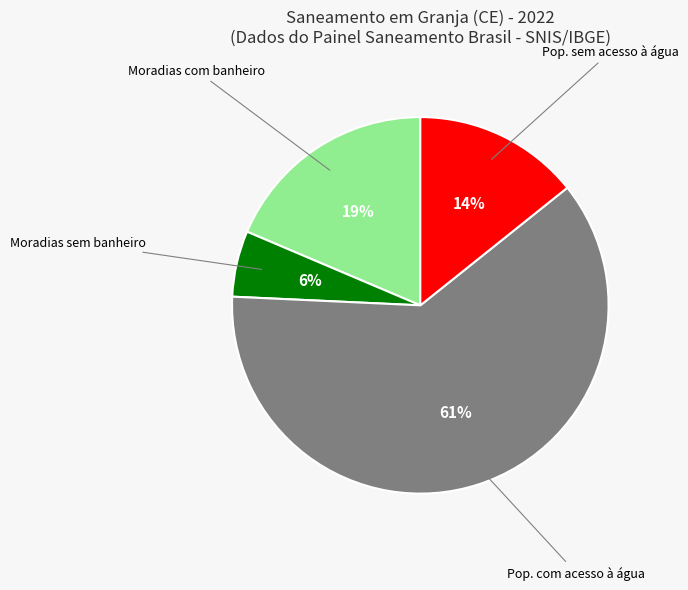

How many segments does this pie chart have?

4